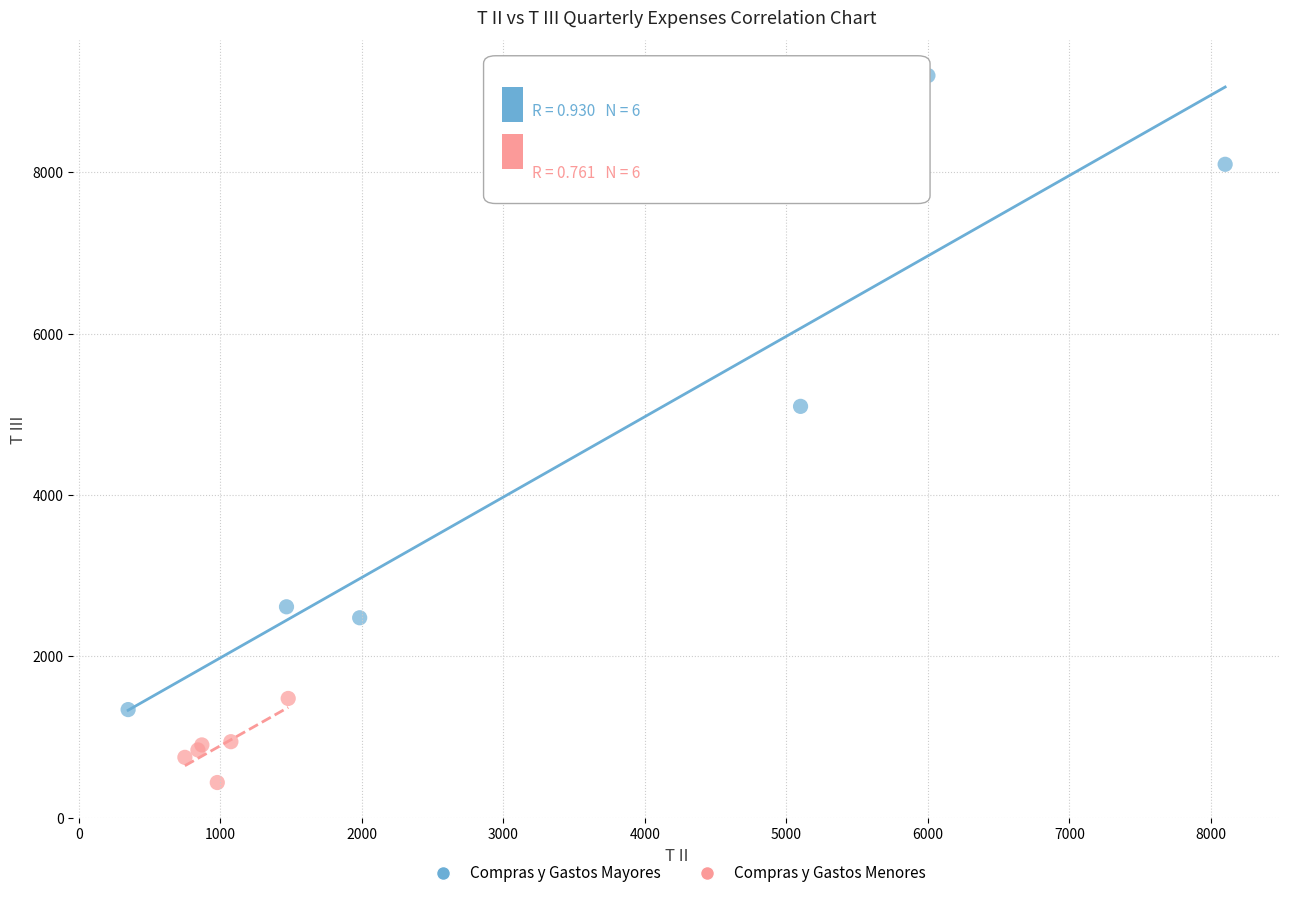

What are all the series names shown in the legend?

Compras y Gastos Mayores, Compras y Gastos Menores